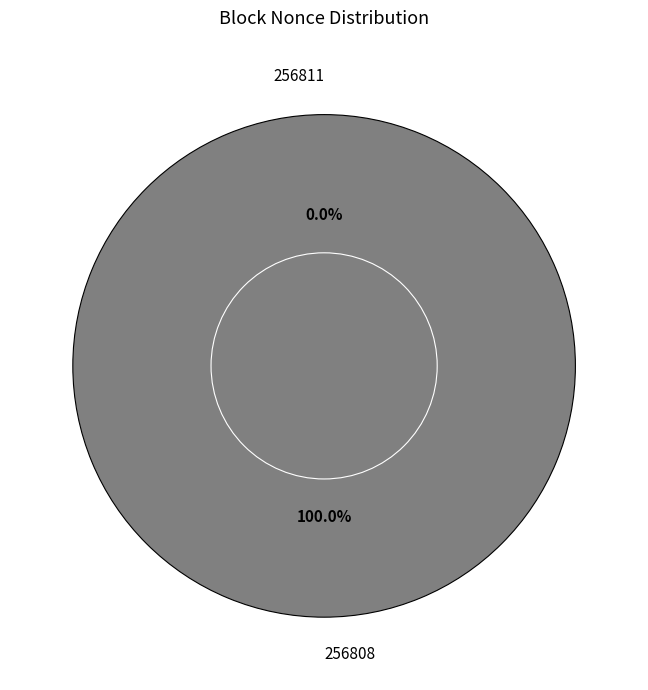

Rank the categories by value from lowest to highest.

256811, 256808